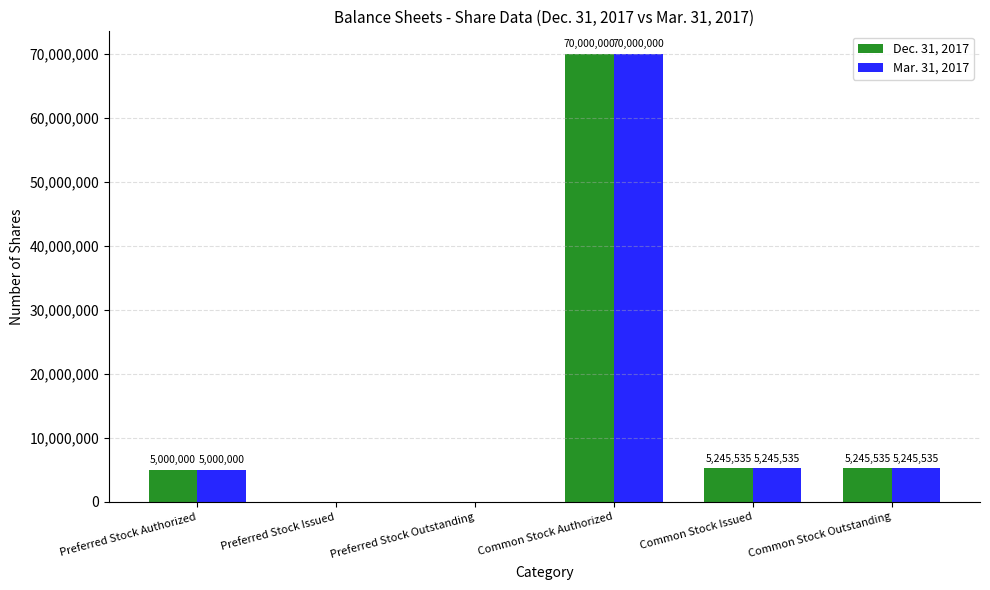

At which label does Dec. 31, 2017 first exceed 5245535?

Common Stock Authorized